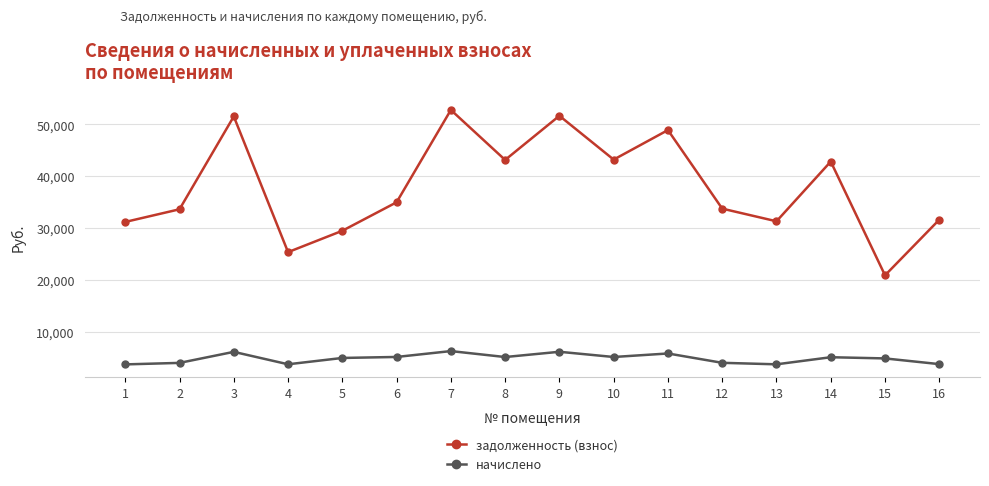

True or false: задолженность (взнос) and начислено intersect in this chart.

False